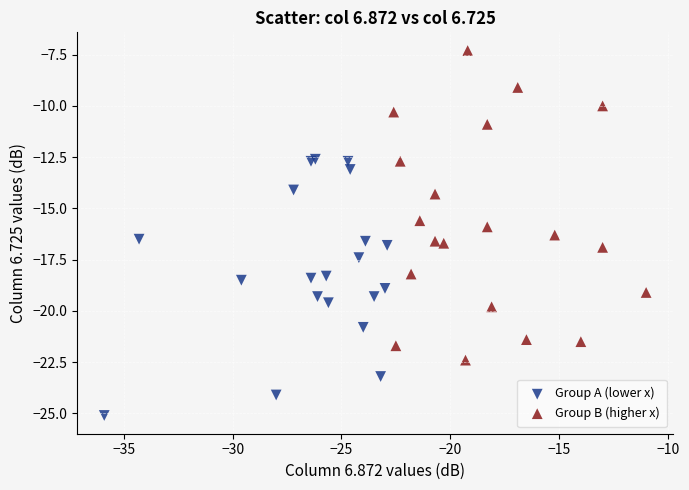

Which series contains the highest Y value?

Group B (higher x)